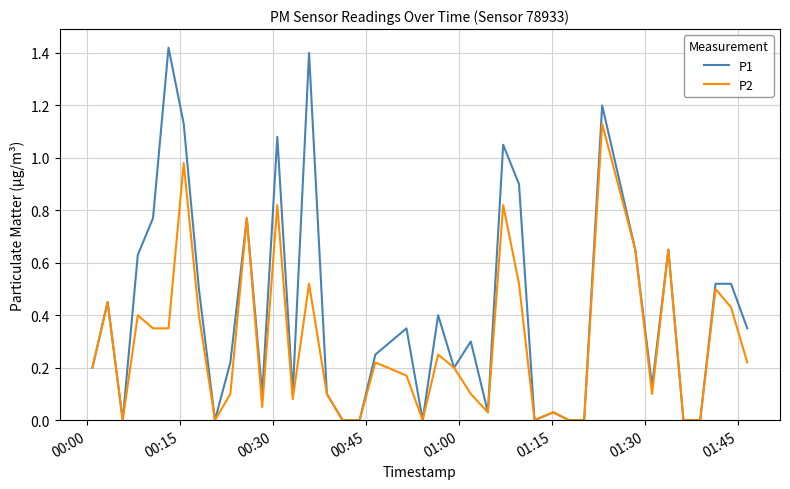

Which series has the largest total across all categories?

P1